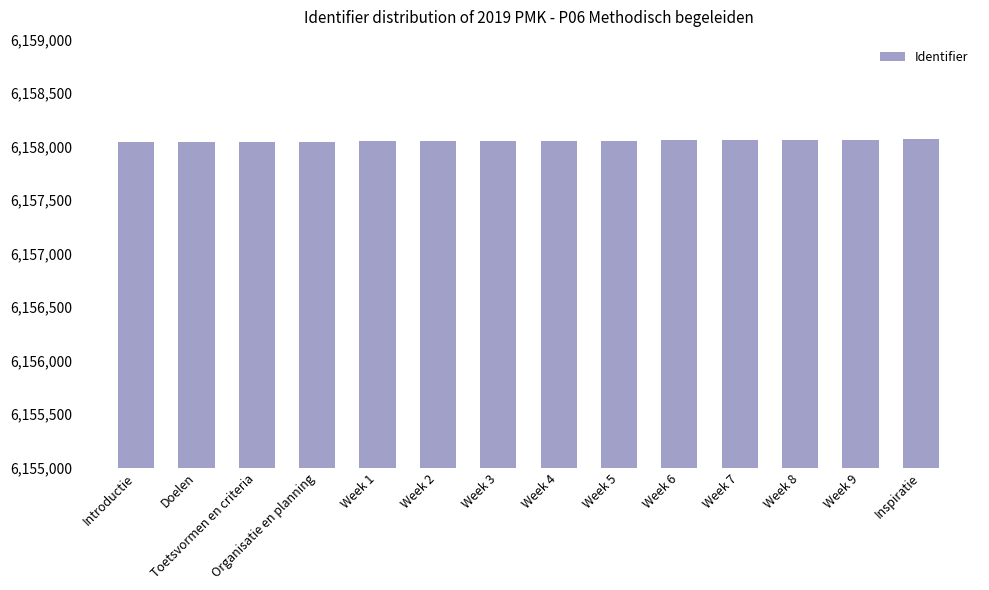

Approximately how many times larger is the value at Organisatie en planning compared to Week 7?

1.0